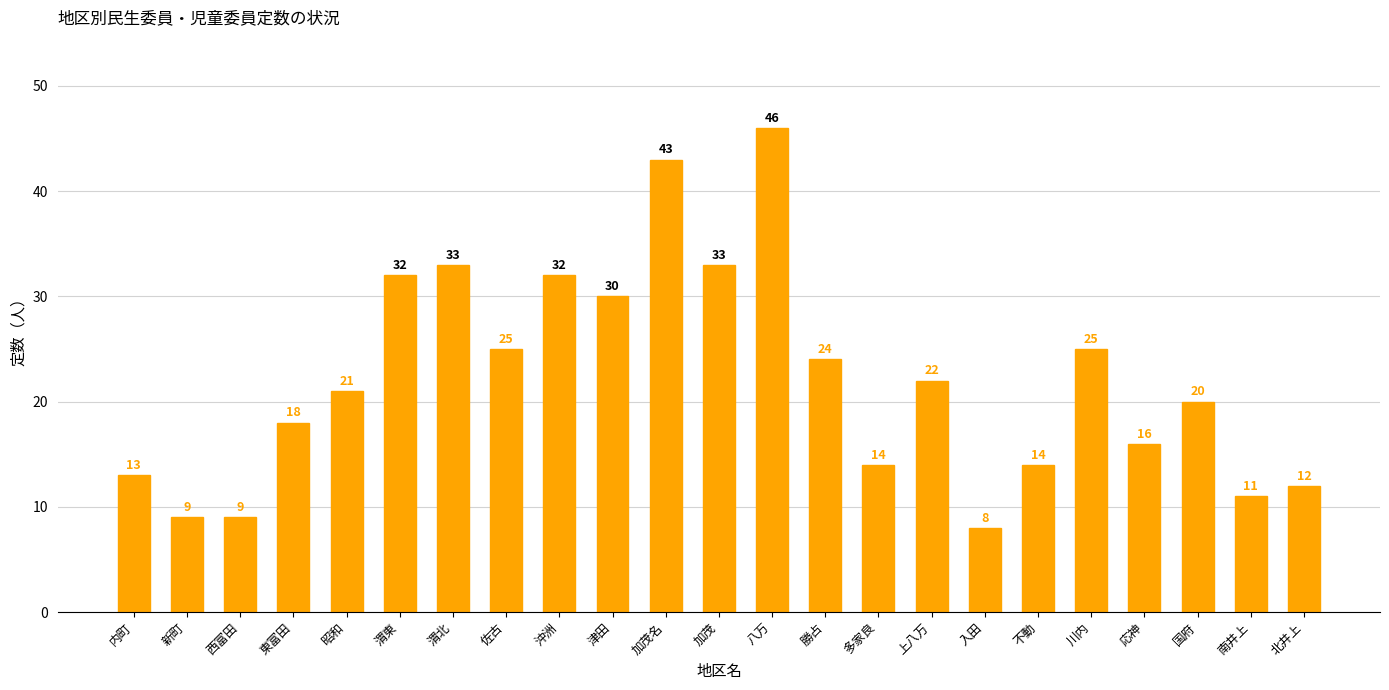

What is the ratio of the value at 西富田 to the value at 応神?

0.6